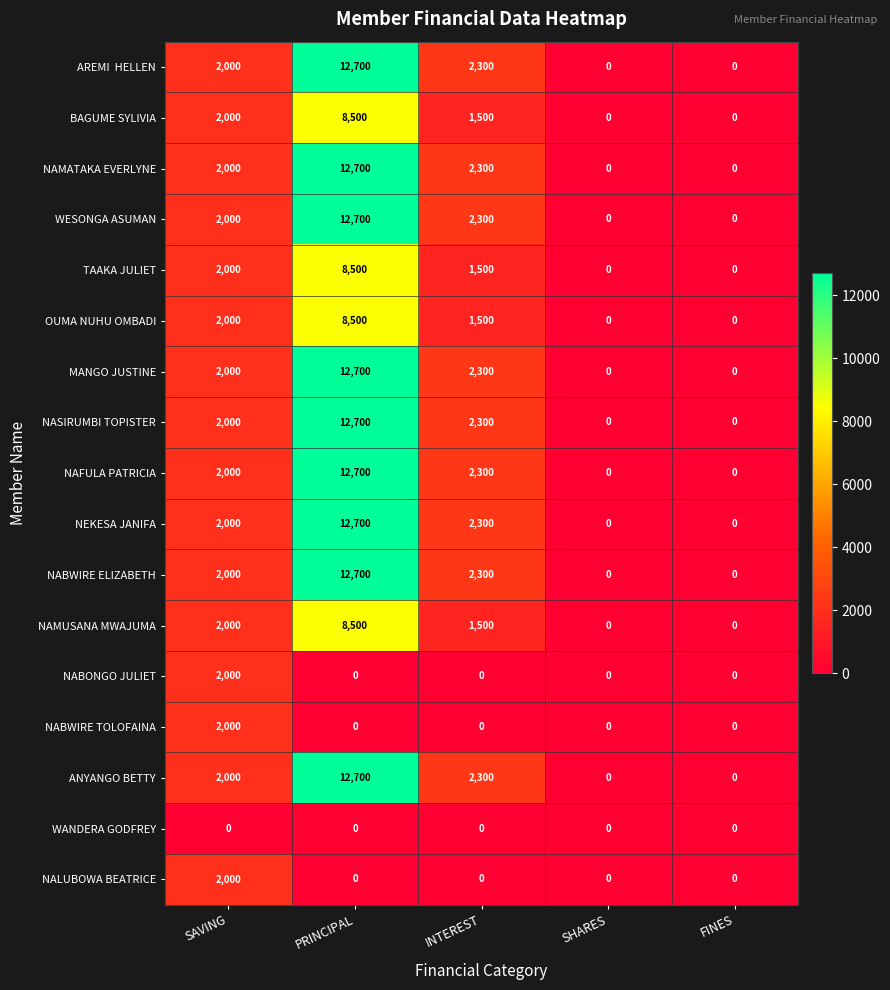

How many data points in NASIRUMBI TOPISTER are less than 2000?

2